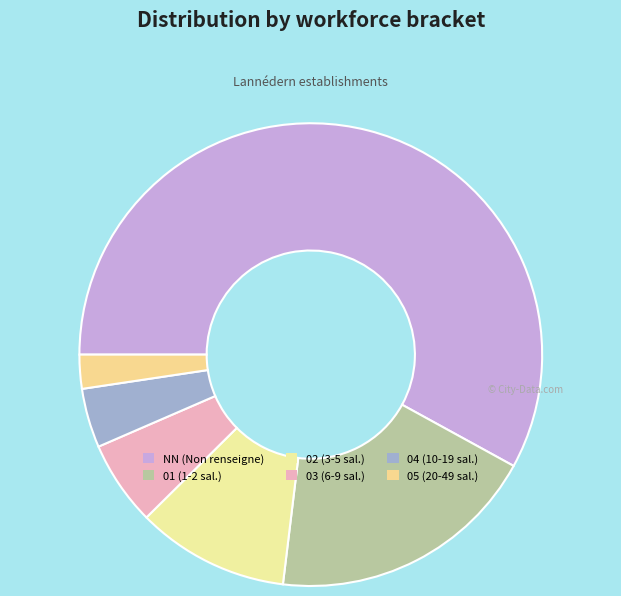

Is there any slice that represents more than half of the pie?

Yes